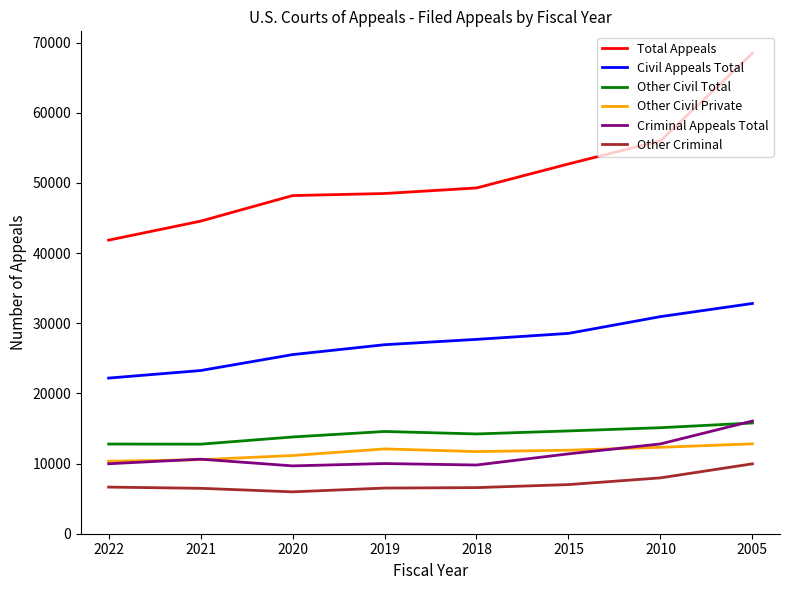

What value does the Other Civil Private series have at 2018?

11706